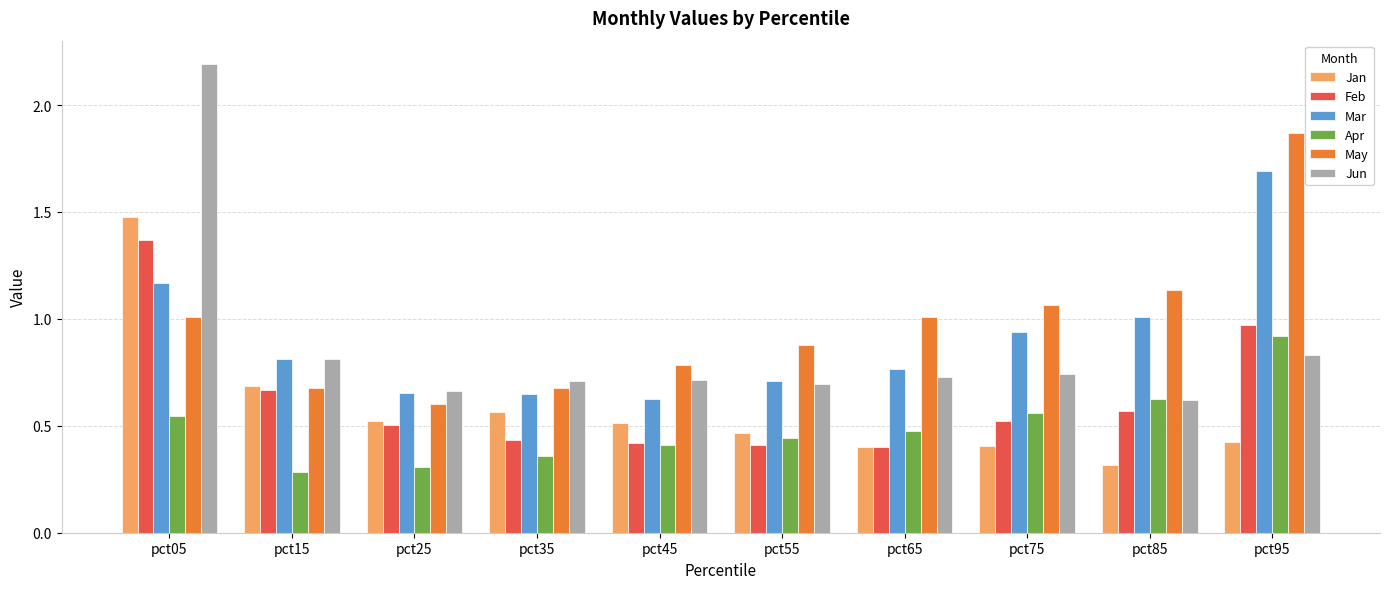

What is the sum of all Feb values?

6.3